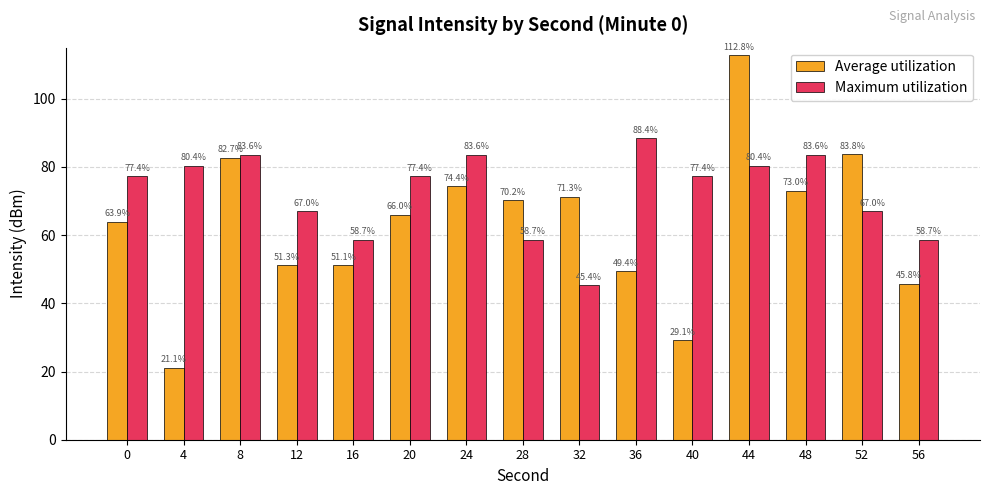

Reading left to right, what are all the values shown in this chart?

Average utilization: 63.9	21.1	82.7	51.3	51.1	66.0	74.4	70.2	71.3	49.4	29.1	112.8	73.0	83.8	45.8
Maximum utilization: 77.4	80.4	83.6	67.0	58.7	77.4	83.6	58.7	45.4	88.4	77.4	80.4	83.6	67.0	58.7